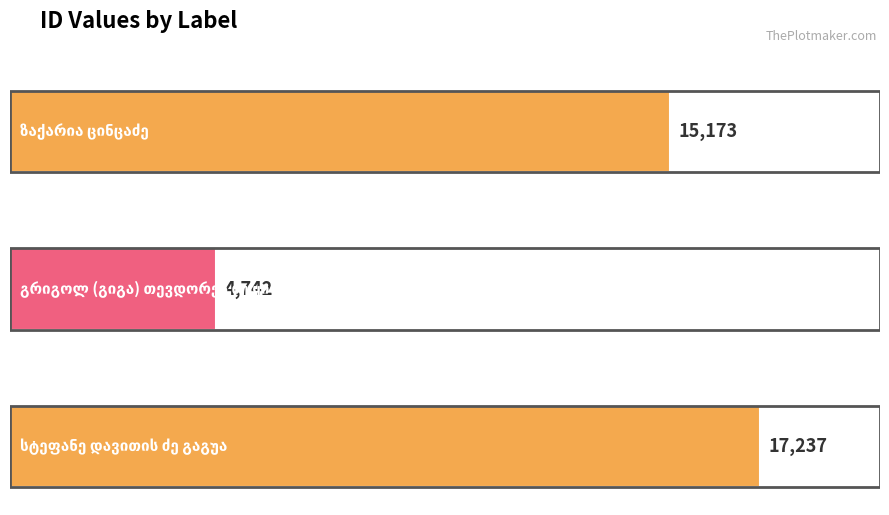

What is the value of the 1st bar from the left?

15173